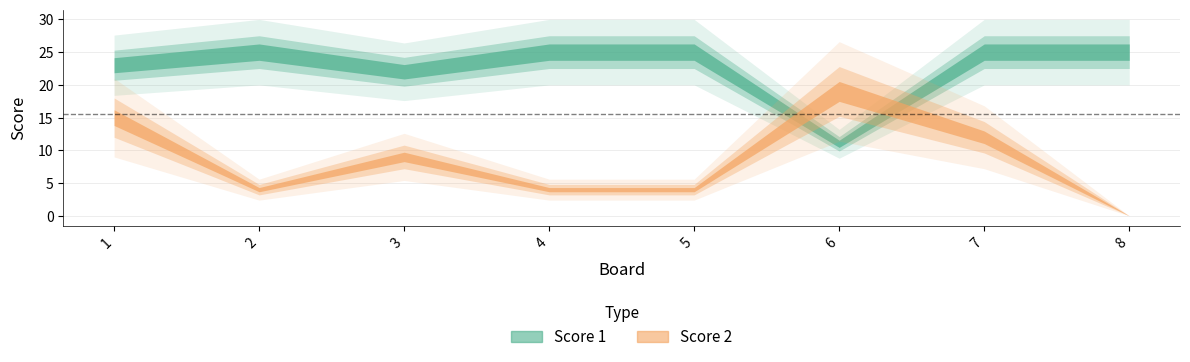

Reading left to right, what are all the values shown in this chart?

Score 1: 1=23	2=25	3=22	4=25	5=25	6=11	7=25	8=25
Score 2: 1=15	2=4	3=9	4=4	5=4	6=19	7=12	8=0